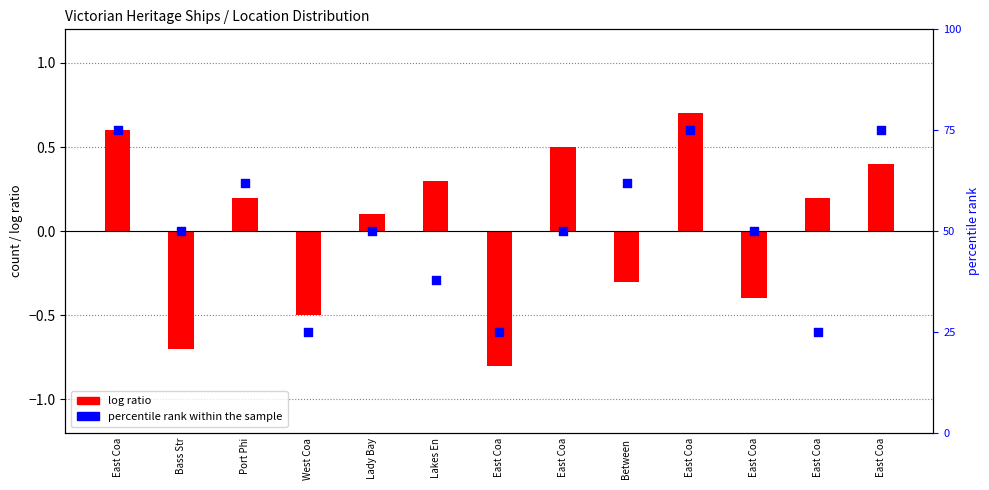

What is the change in value from Port Phi to Lady Bay?

-12